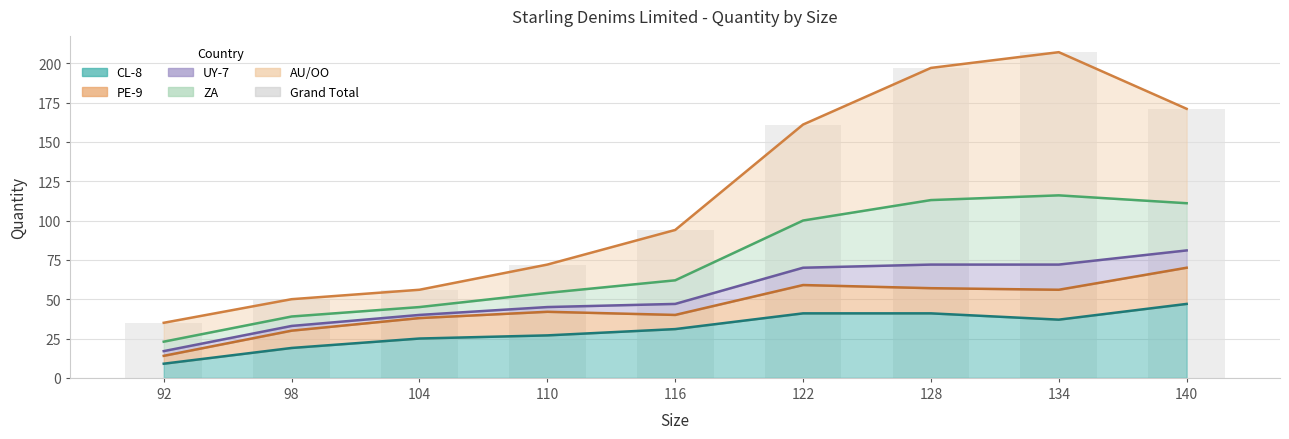

How many bars are there in total?

9